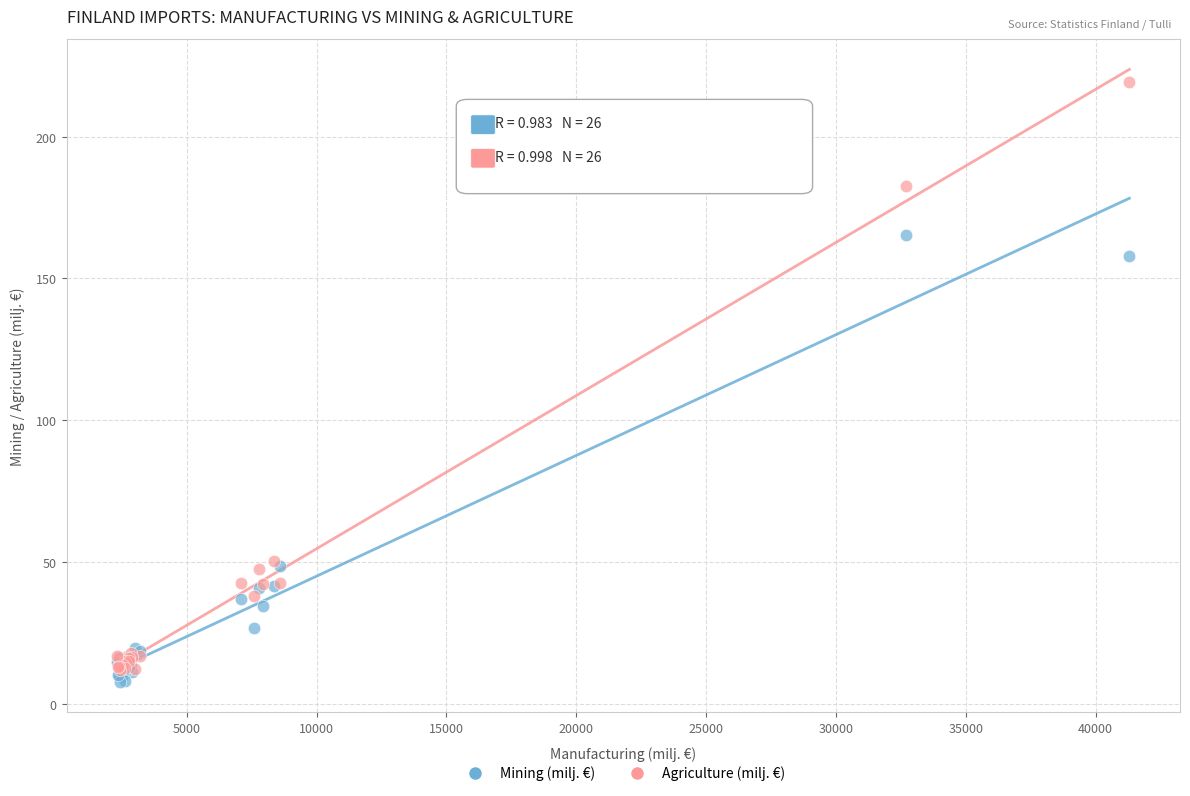

Which series contains the highest Y value?

Agriculture (milj. €)